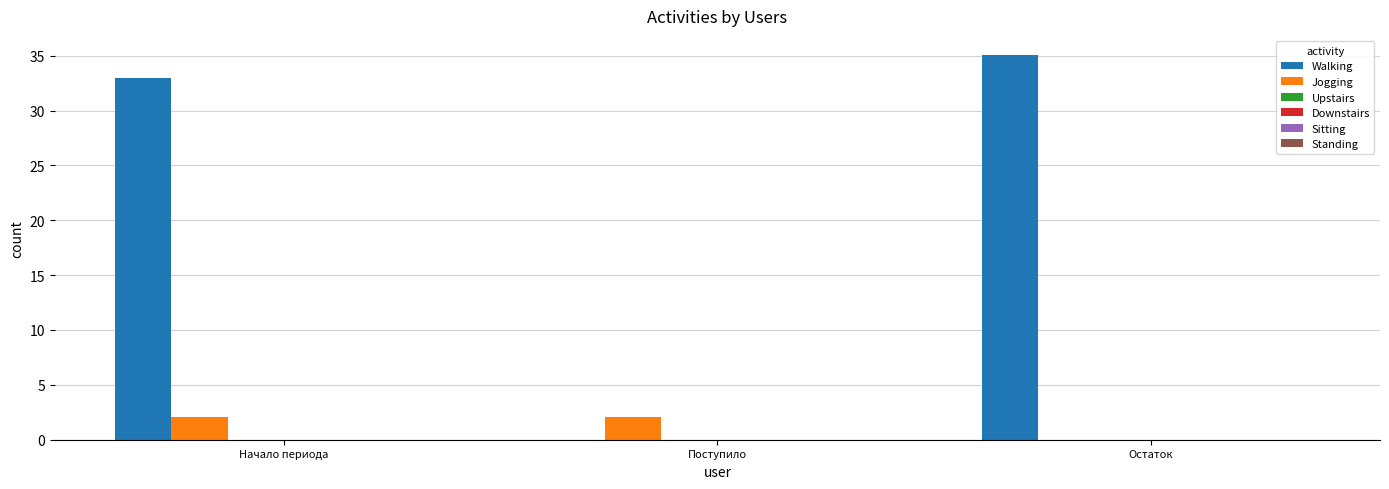

Which series has the largest total across all categories?

Walking